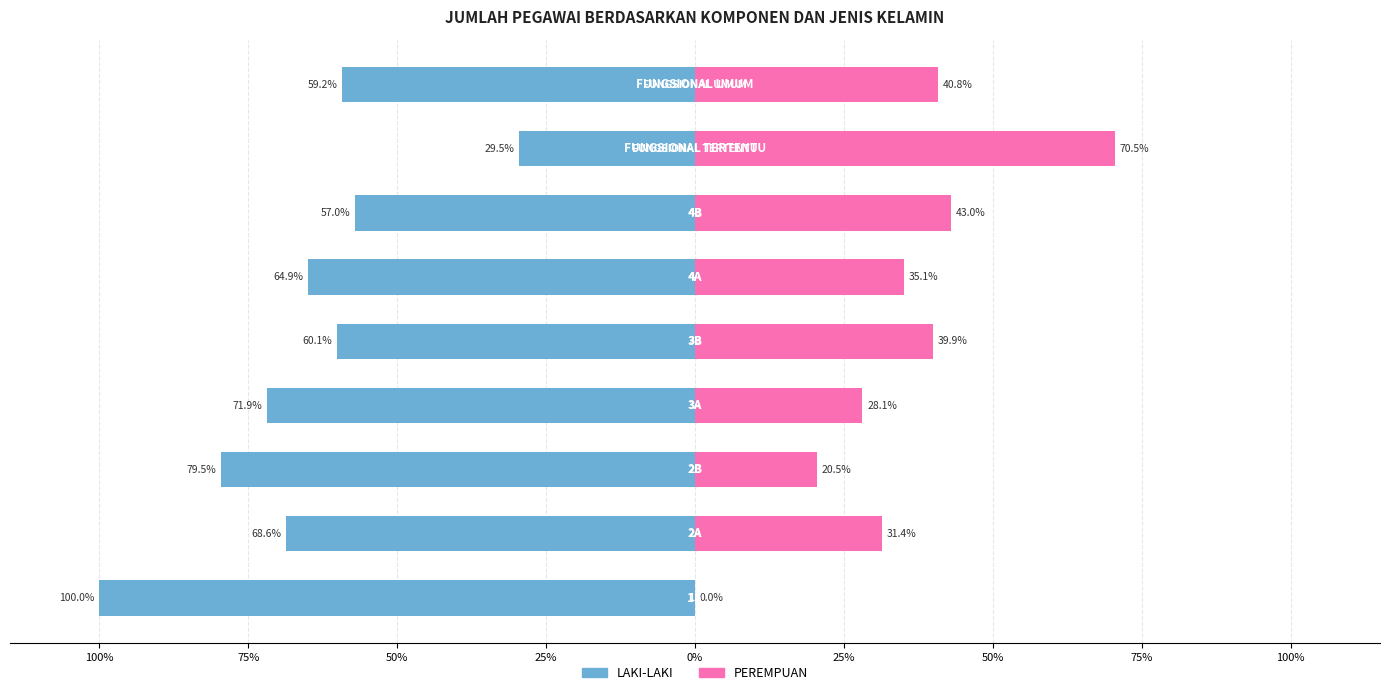

Are the bars grouped side by side (vs. stacked)?

Yes